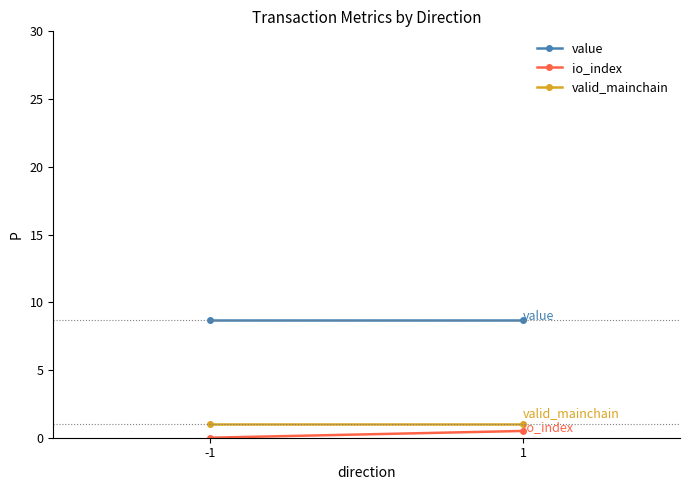

What is the value of the value point at the 1st from the left?

8.7